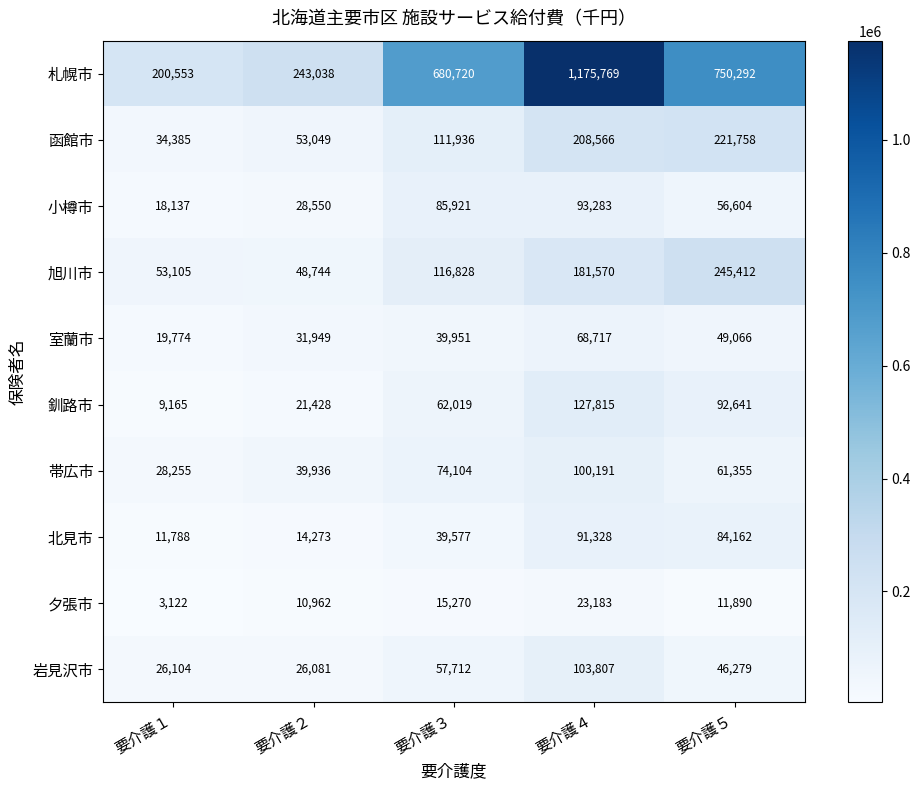

Which label corresponds to the smallest value in the chart?

要介護１